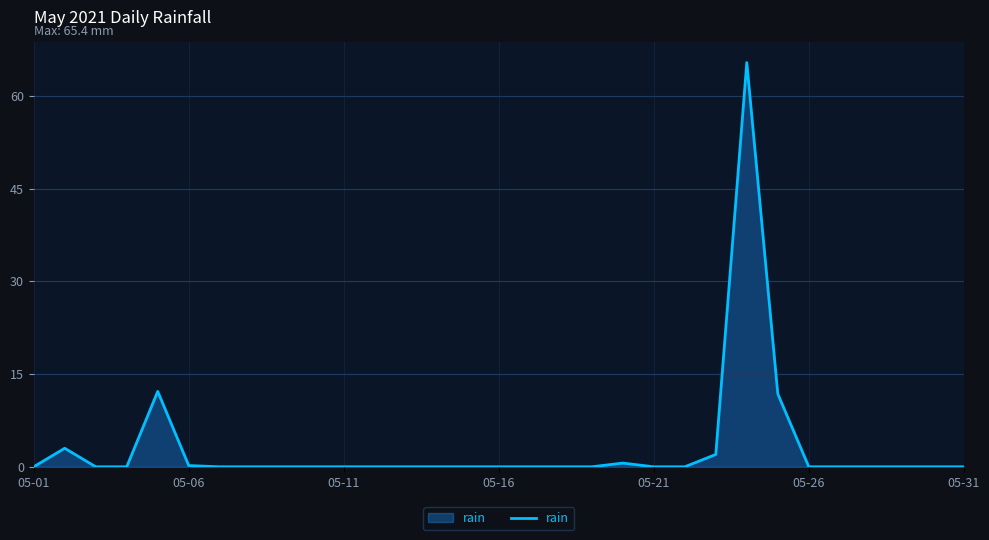

What is the greatest value displayed?

65.4